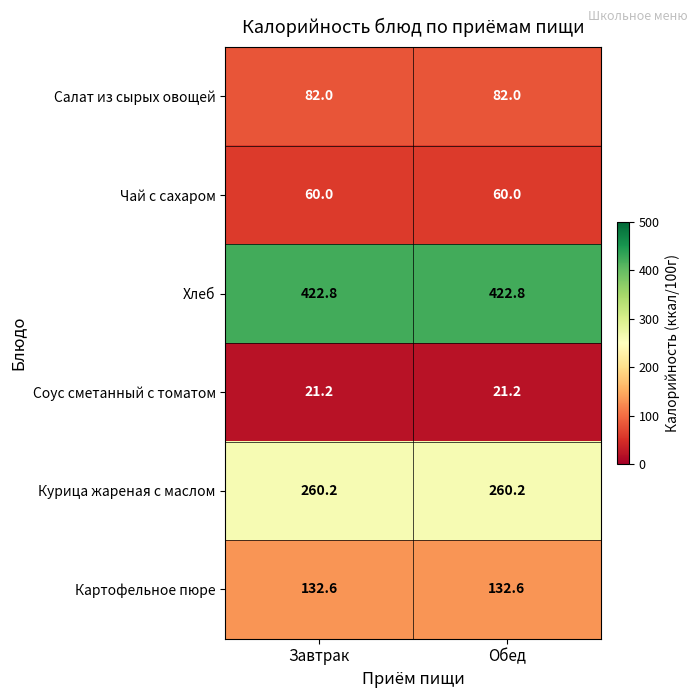

At Завтрак, list the series in order from largest to smallest.

Хлеб, Курица жареная с маслом, Картофельное пюре, Салат из сырых овощей, Чай с сахаром, Соус сметанный с томатом